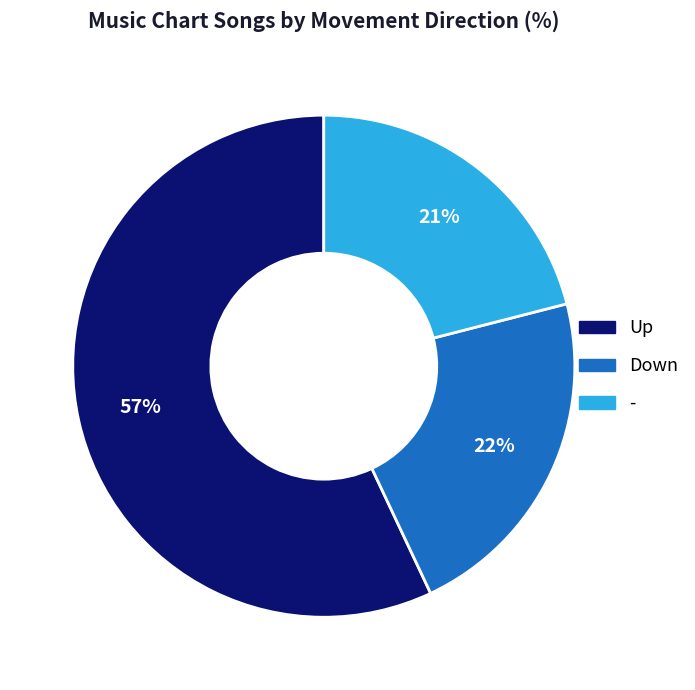

Is there a majority slice in this chart?

Yes